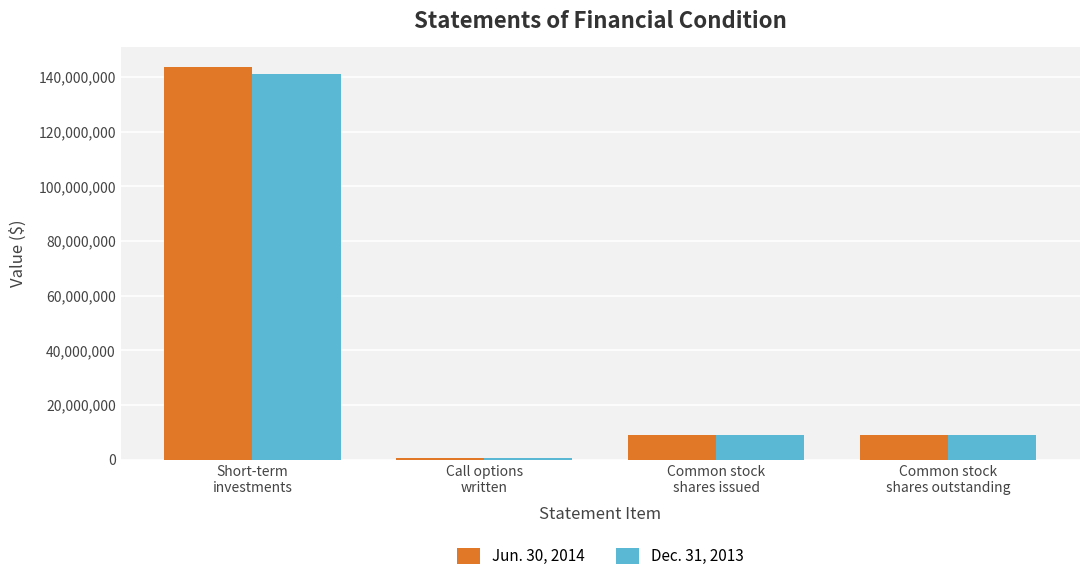

Is it true that Dec. 31, 2013 equals 141217188 at Short-term
investments?

True